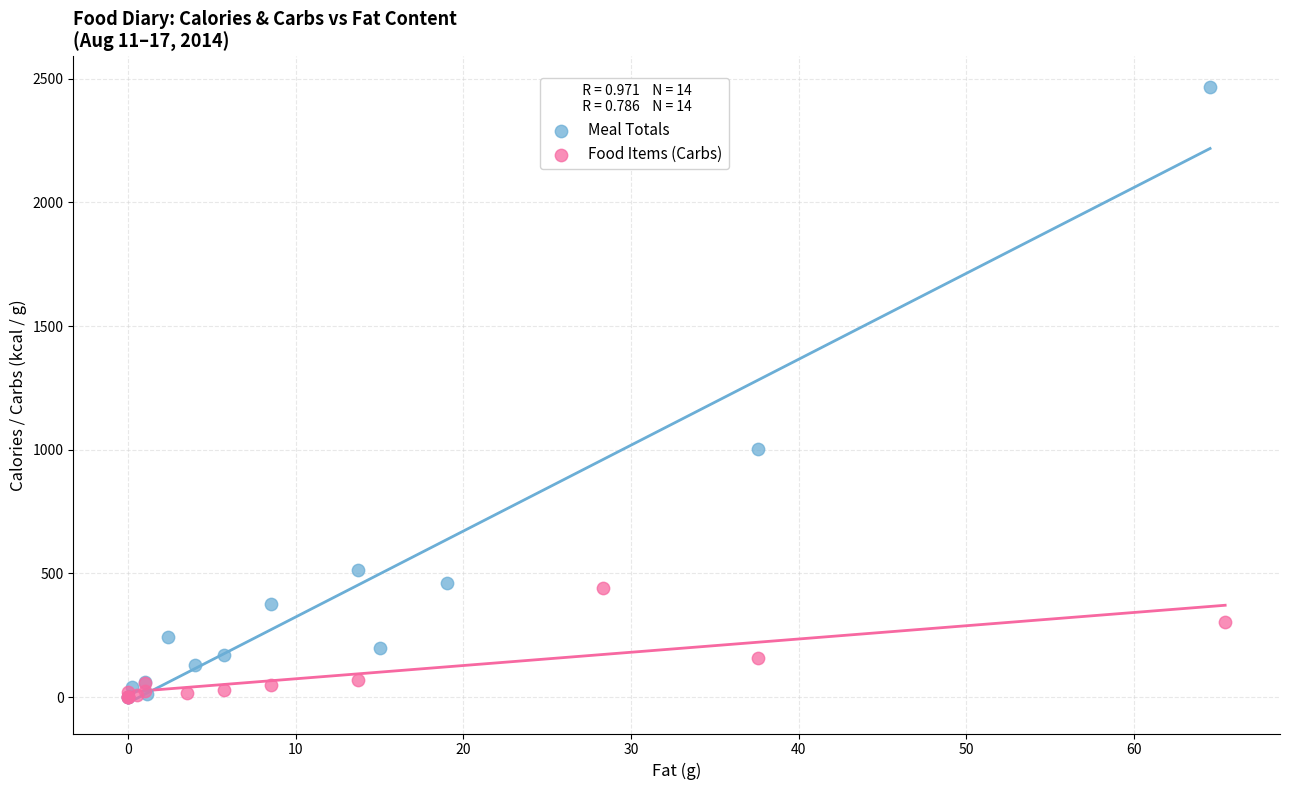

Which series reaches the maximum Y coordinate?

Meal Totals